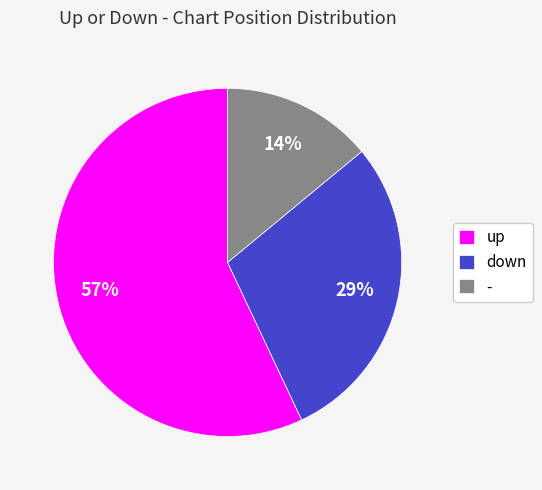

To the nearest percent, what percentage of the pie is -?

14%